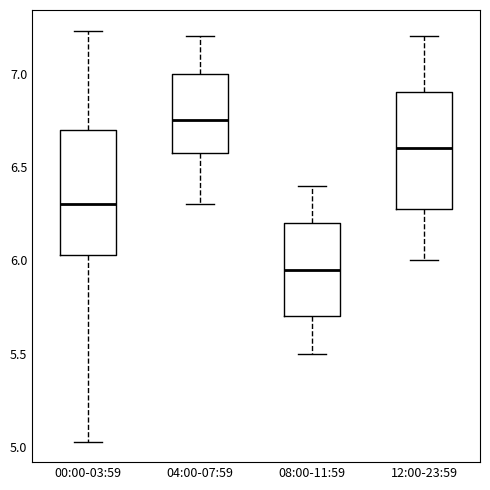

Reading left to right, read every box against the y-axis: the position of its median line, the range the box covers, and the ends of its whiskers. The values are not printed on the chart, so give them approximately, as read against the axis.

00:00-03:59: median 6.30, box 6.05 to 6.70, whiskers 5.05 to 7.25
04:00-07:59: median 6.75, box 6.60 to 7.00, whiskers 6.30 to 7.20
08:00-11:59: median 5.95, box 5.70 to 6.20, whiskers 5.50 to 6.40
12:00-23:59: median 6.60, box 6.30 to 6.90, whiskers 6.00 to 7.20